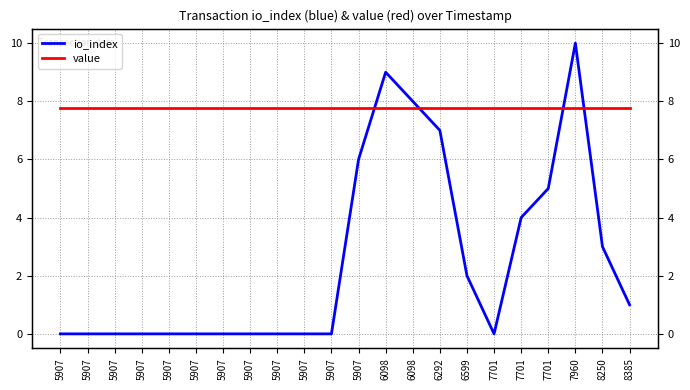

Rank the series at 5907 from highest to lowest value.

value, io_index